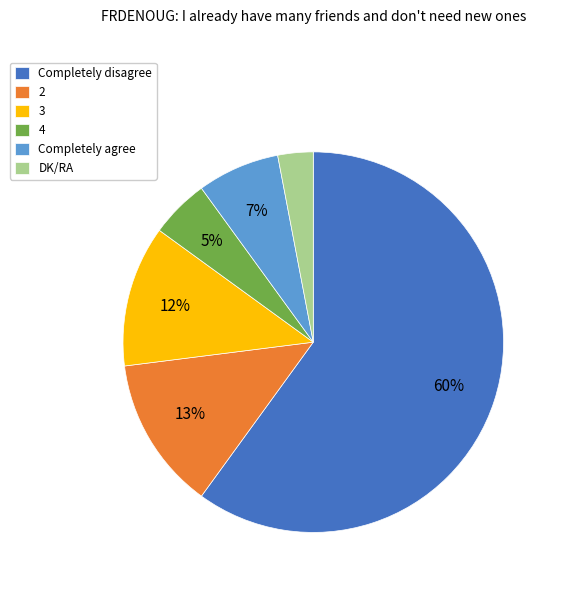

True or false: DK/RA accounts for 3% of the total.

True